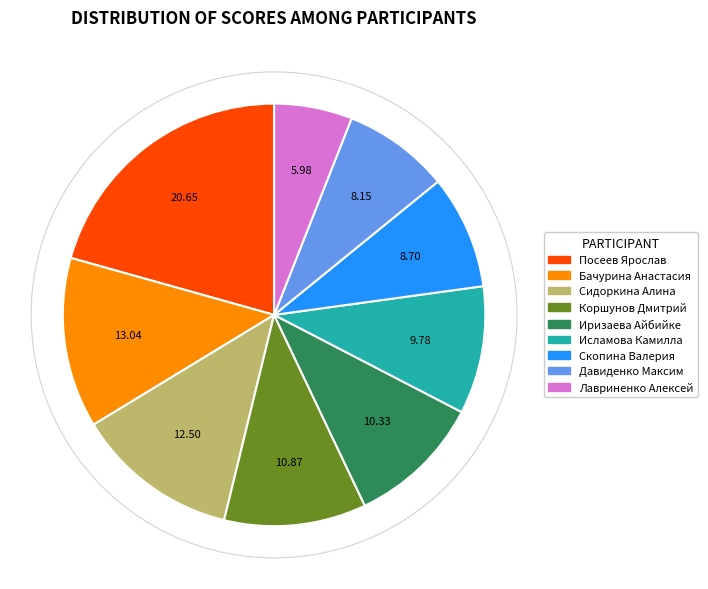

Count the number of slices in the pie.

9